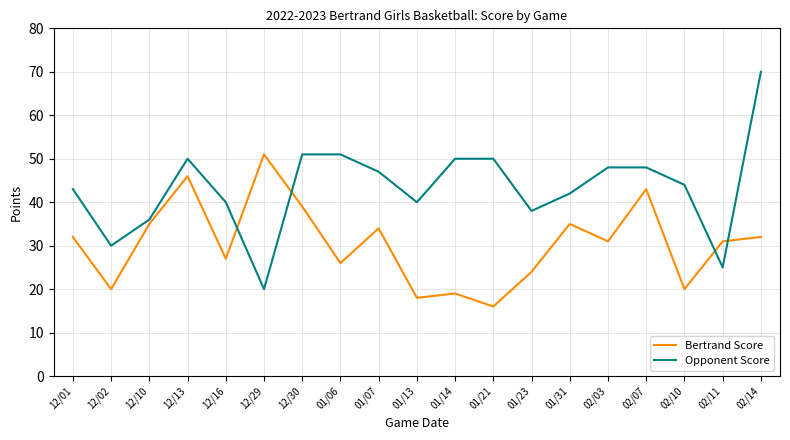

What is the spread (max minus min) of values at 12/02?

10